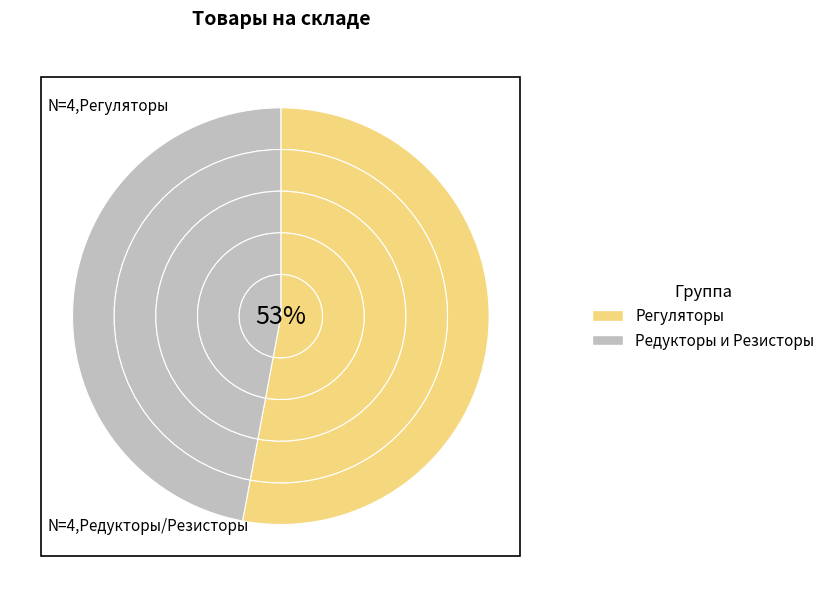

Is Регулятор давления РД-3М-3С Ф52 the majority of the pie?

No